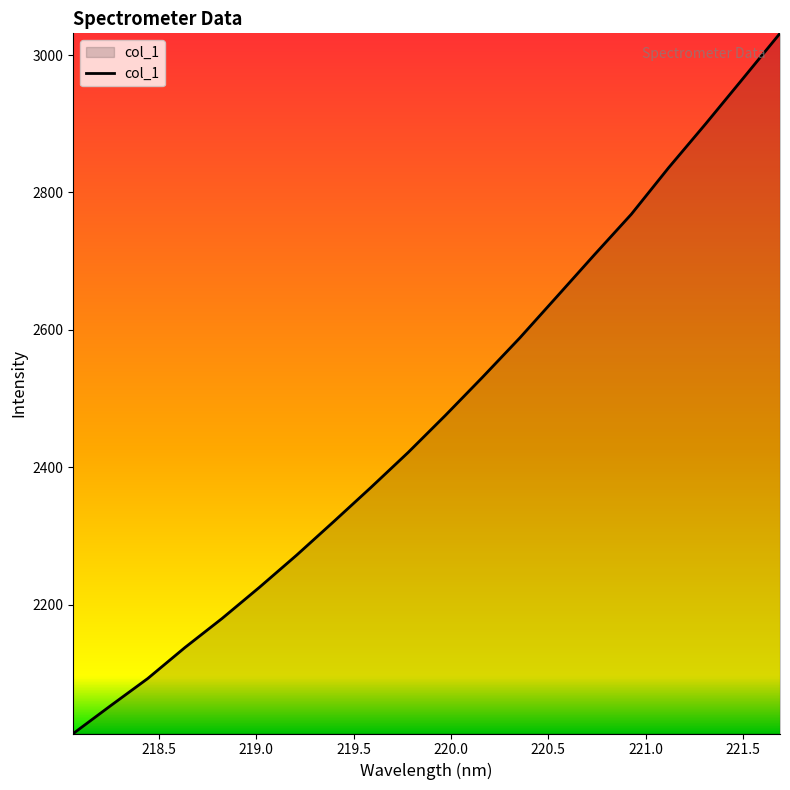

What is the difference between the maximum and minimum values?

1019.4